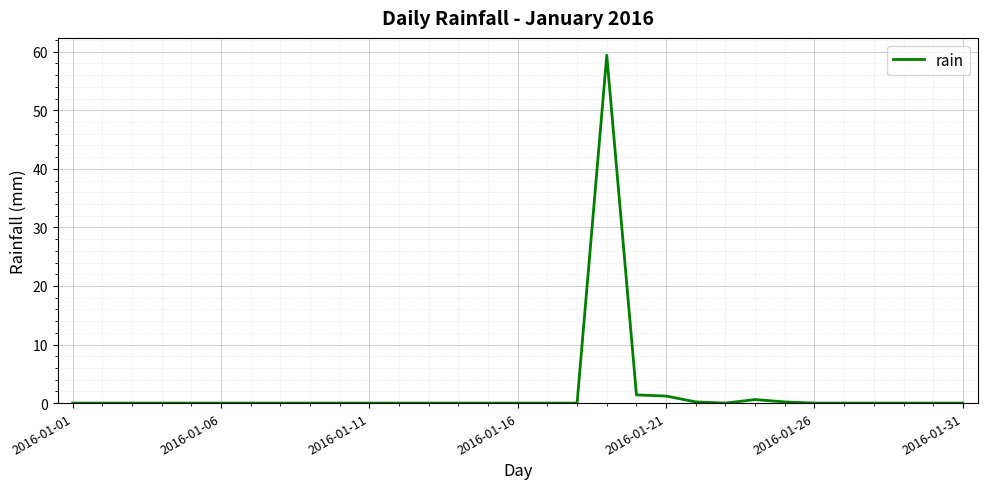

What is the difference between the maximum and minimum values?

59.4